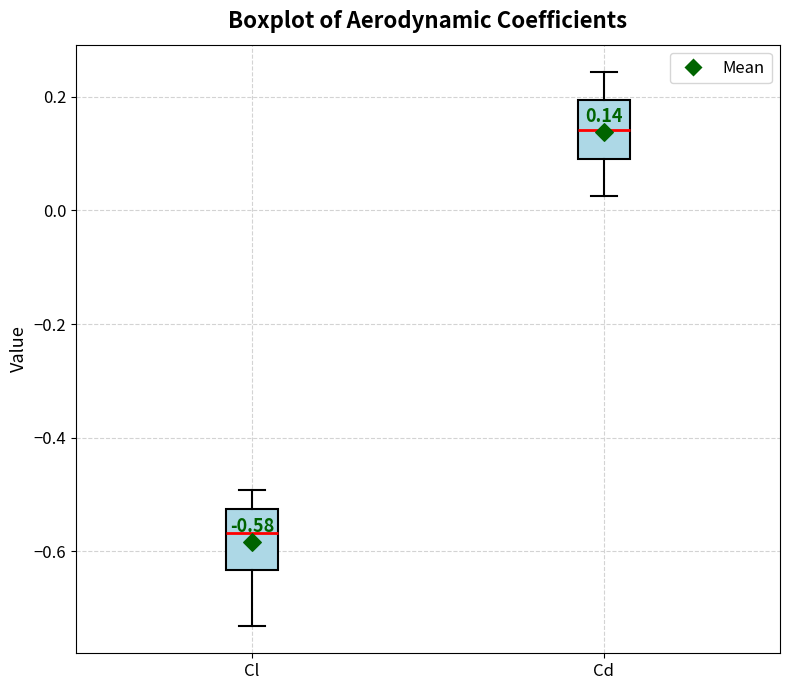

Which box has the highest median line?

Cd